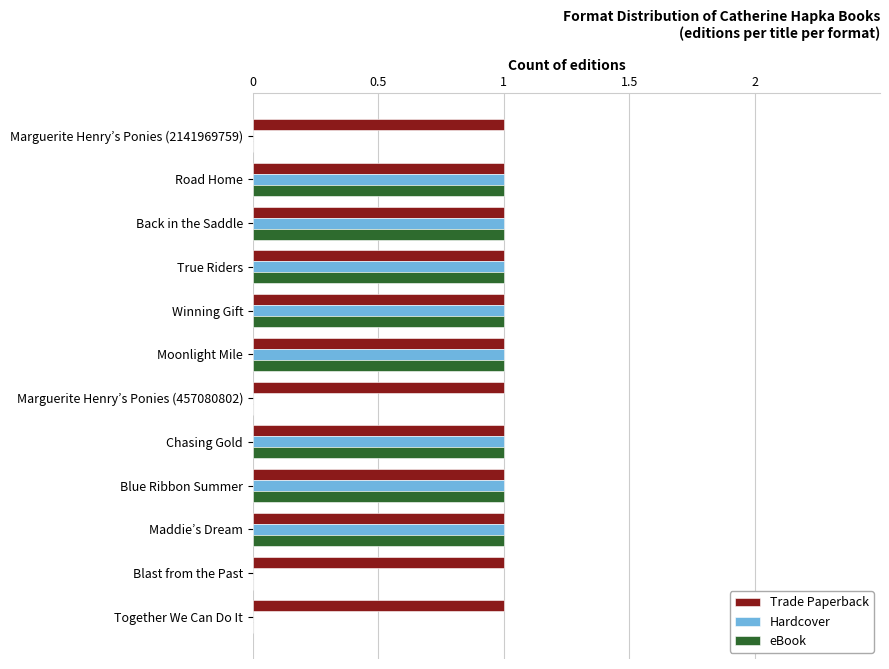

What is the total value across all series at Winning Gift?

3